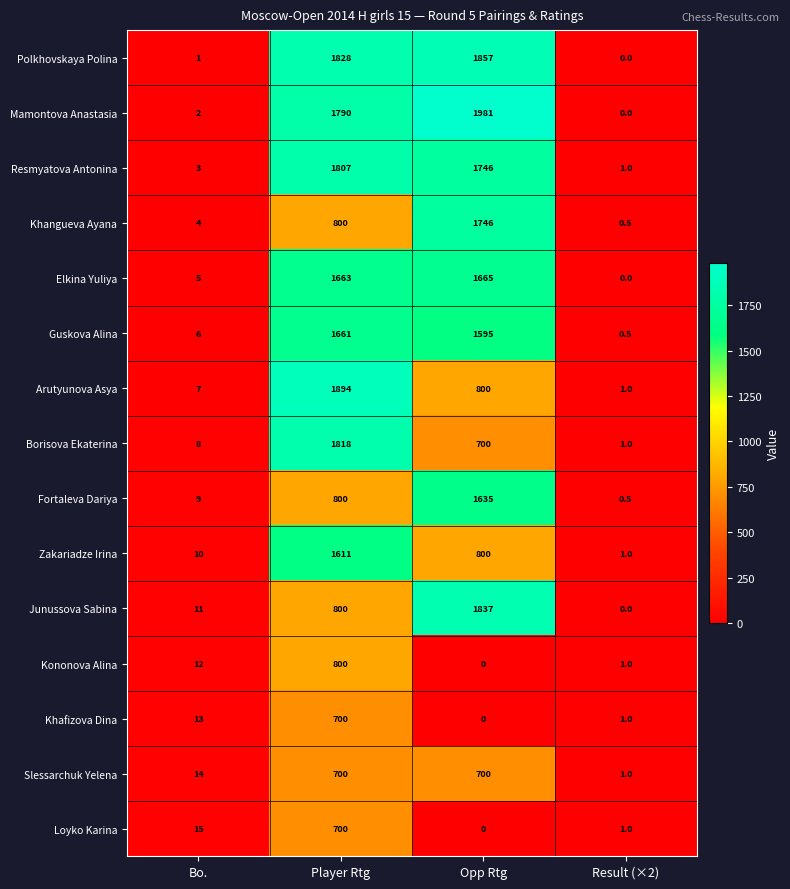

What is the spread (max minus min) of values at Result (×2)?

1.0